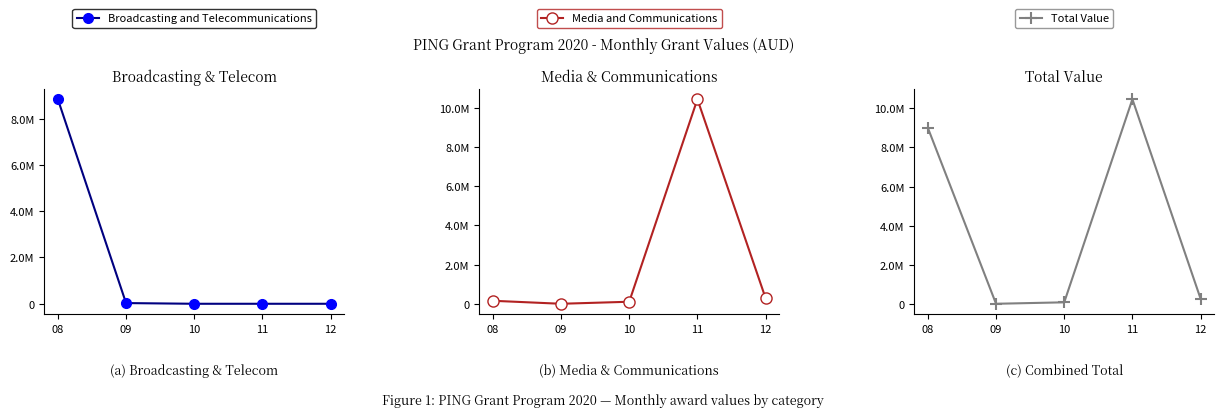

True or false: Broadcasting and Telecommunications and Total Value intersect in this chart.

False